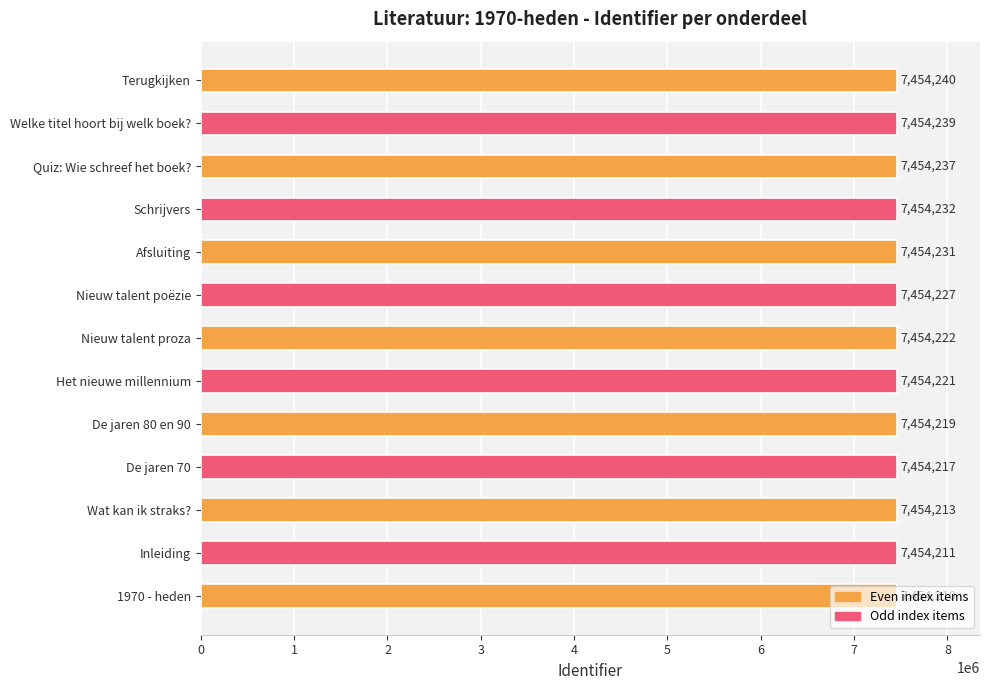

Are the bars grouped side by side (vs. stacked)?

No